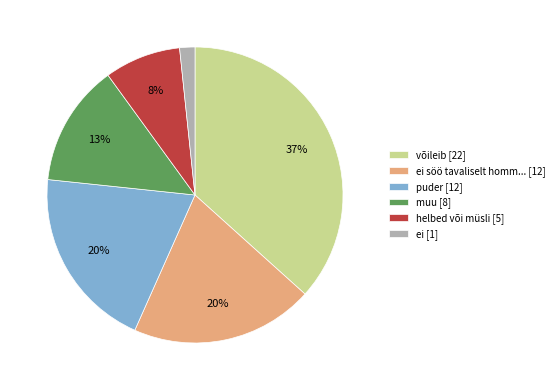

To the nearest percent, what percentage of the pie is ei söö tavaliselt homm... [12]?

20%